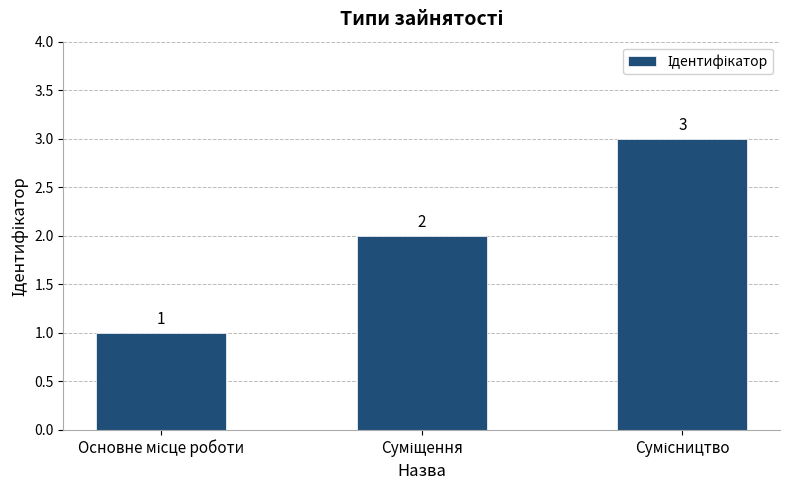

What is the sum of all values?

6